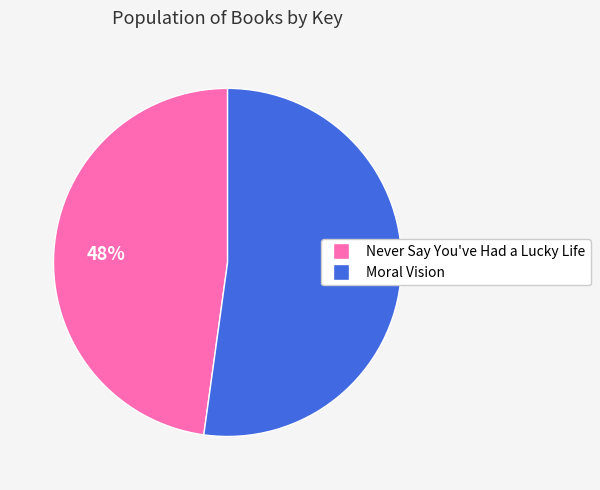

Count the number of slices in the pie.

2